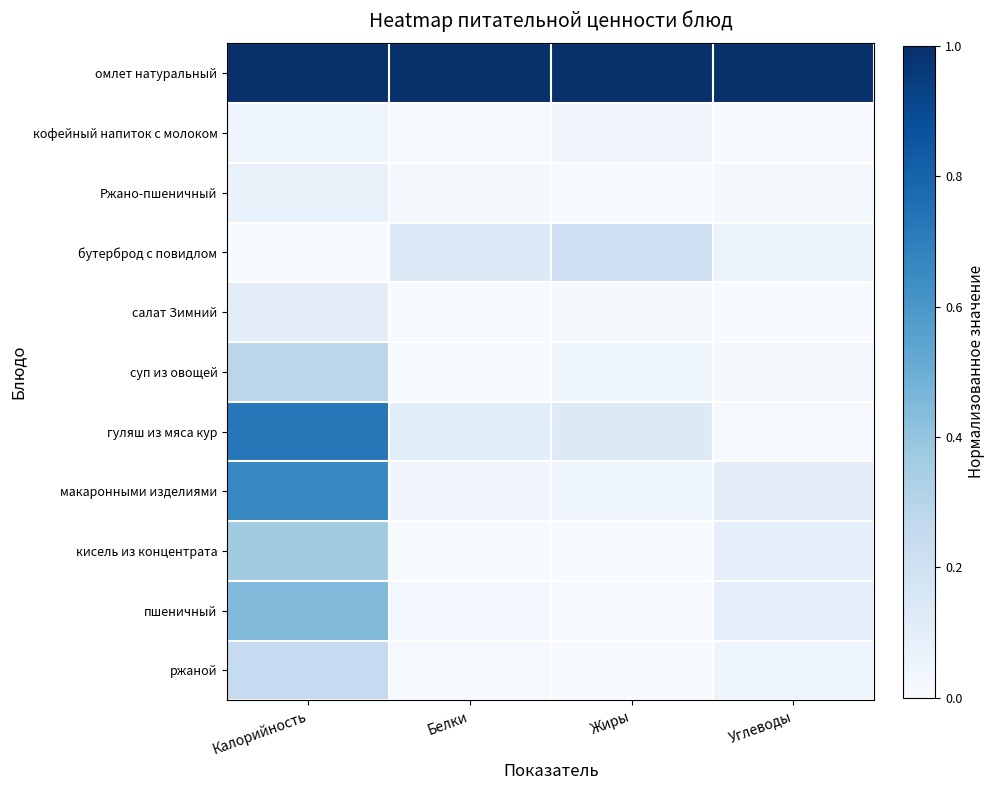

What is the difference between the highest and lowest values at Жиры?

1.0